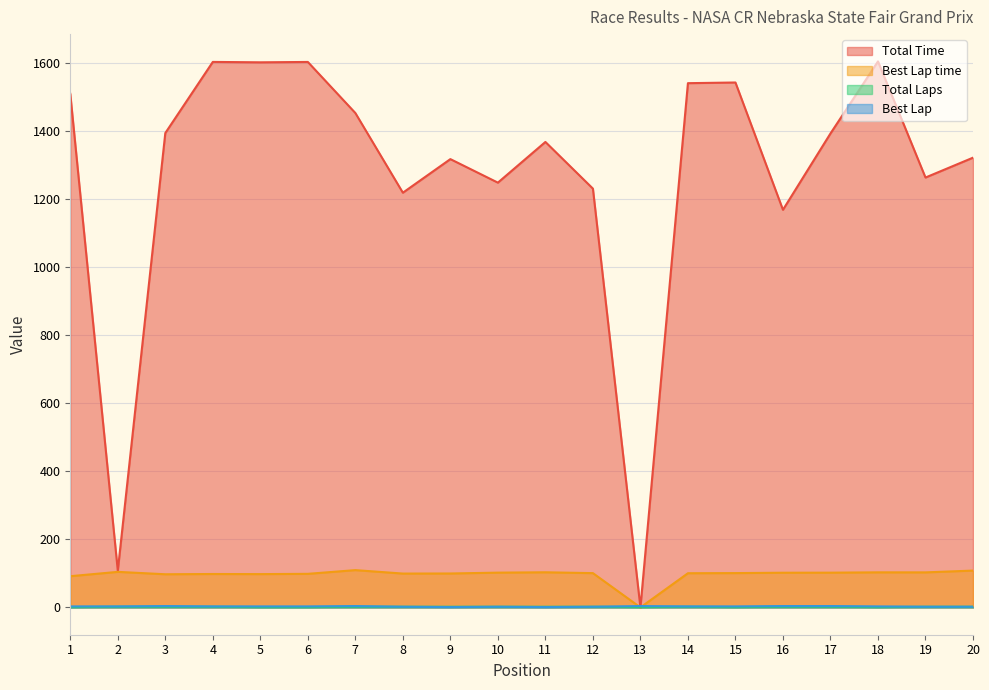

What is the difference between the second highest and minimum values in the Total Laps series?

1.0